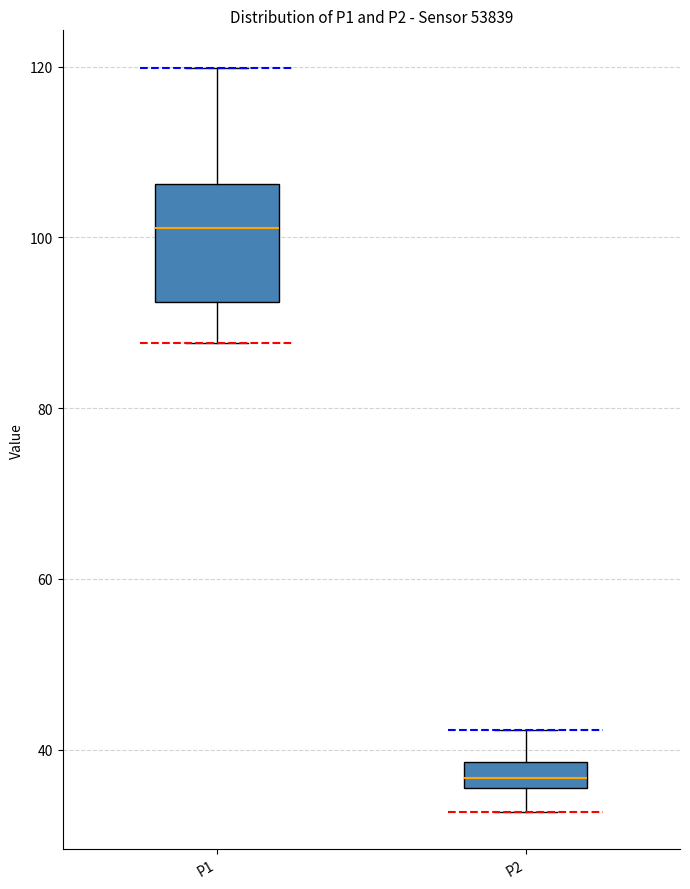

Reading left to right, read every box against the y-axis: the position of its median line, the range the box covers, and the ends of its whiskers. The values are not printed on the chart, so give them approximately, as read against the axis.

P1: median 102, box 92 to 106, whiskers 88 to 120
P2: median 36 (inside the box), box 36 to 38, whiskers 32 to 42